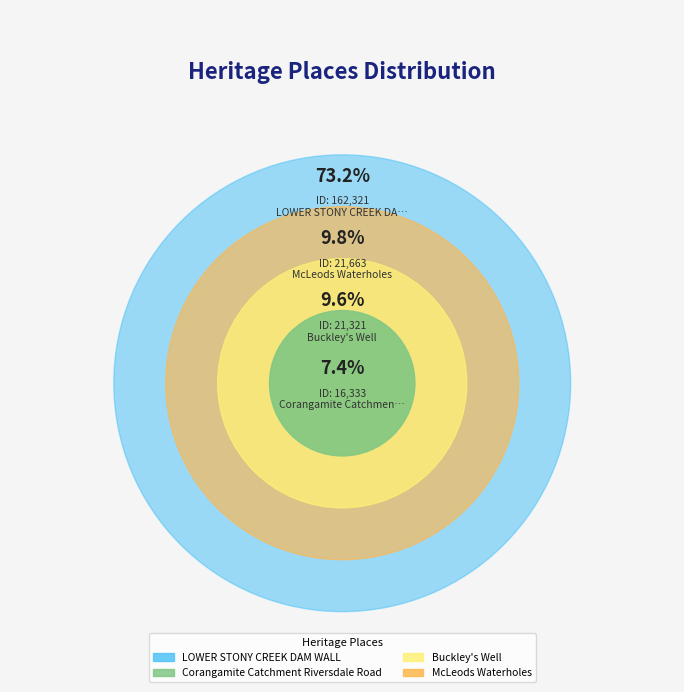

What percentage is the Buckley's Well slice, to the nearest percent?

10%